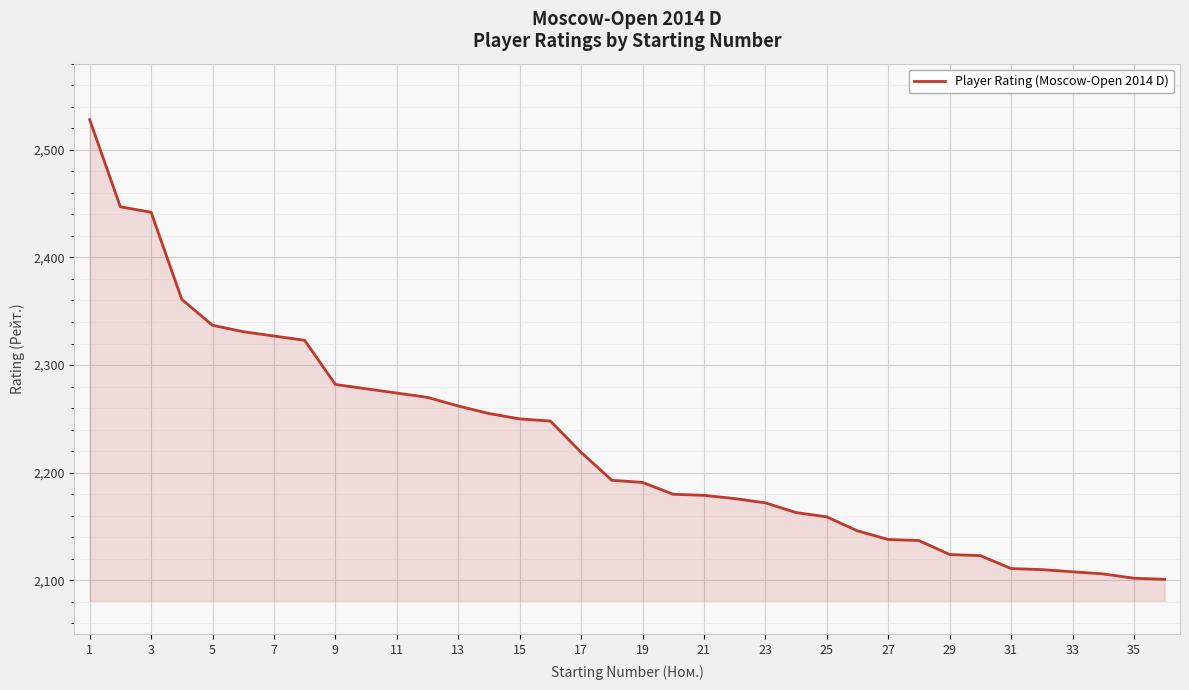

Does the chart have visible grid lines?

Yes